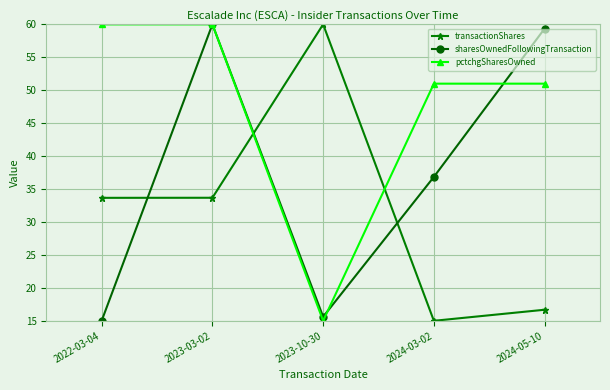

What is the minimum value shown in the chart?

15.0